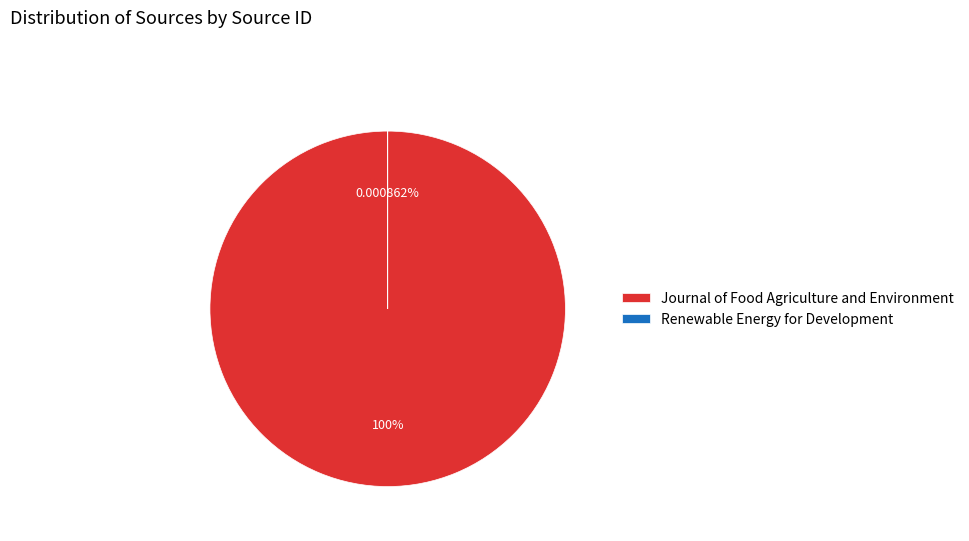

Combined, do Renewable Energy for Development and Journal of Food Agriculture and Environment account for over 50%?

Yes